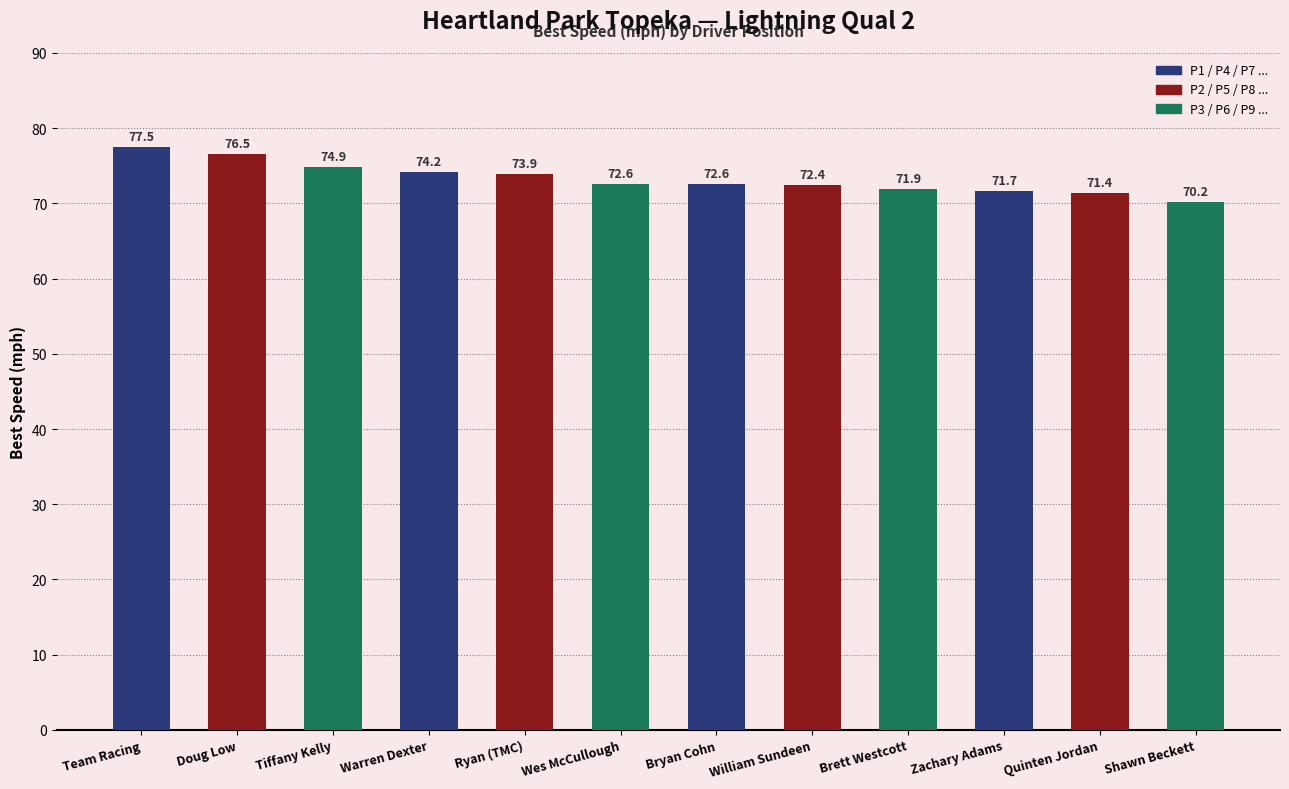

What is the label of the 10th bar from the right?

Tiffany Kelly